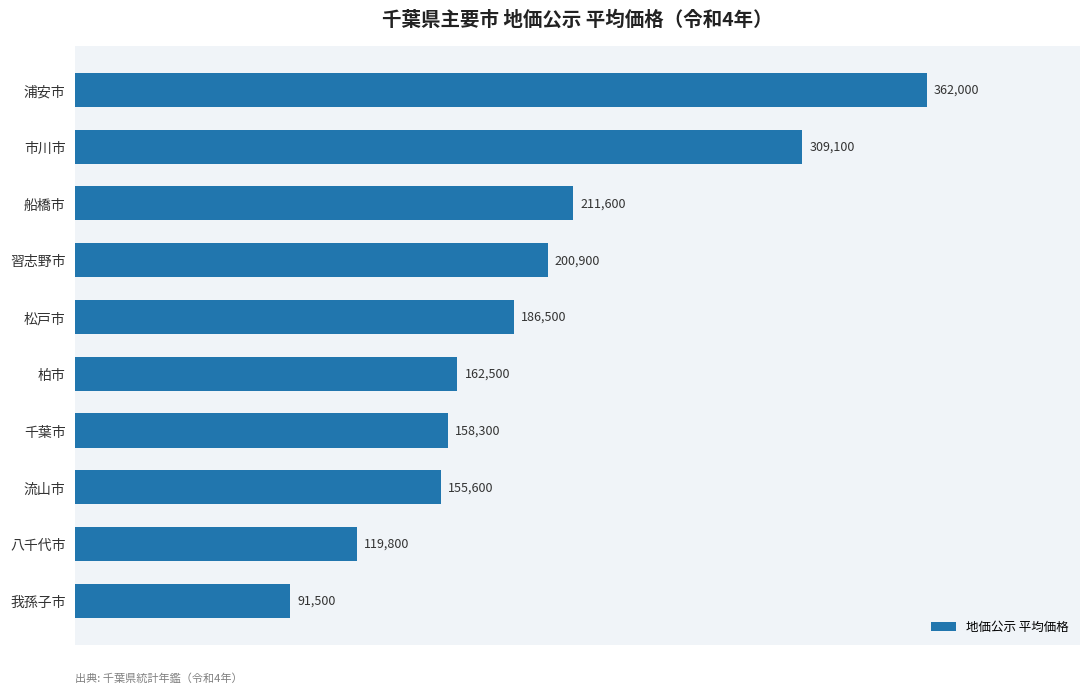

Reading bottom to top, extract all data points from this chart.

91500	119800	155600	158300	162500	186500	200900	211600	309100	362000